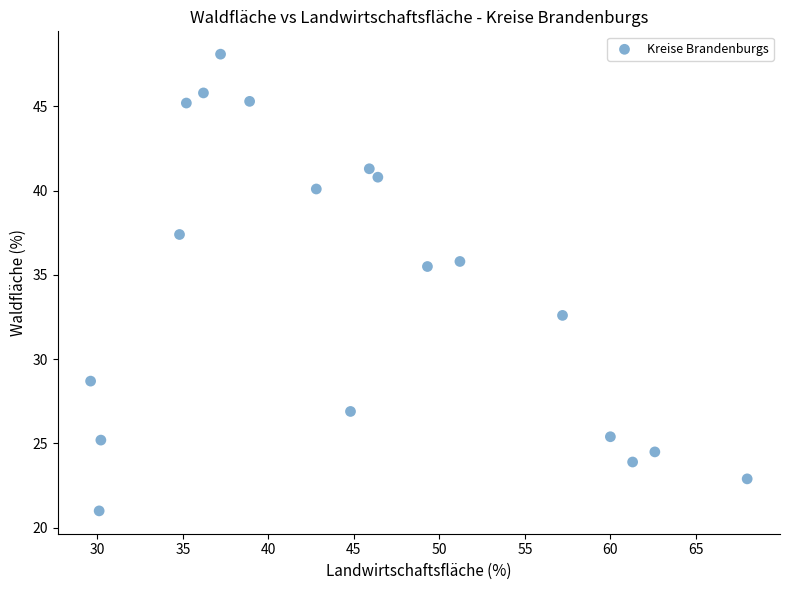

What is the range of X values (max minus min)?

38.4